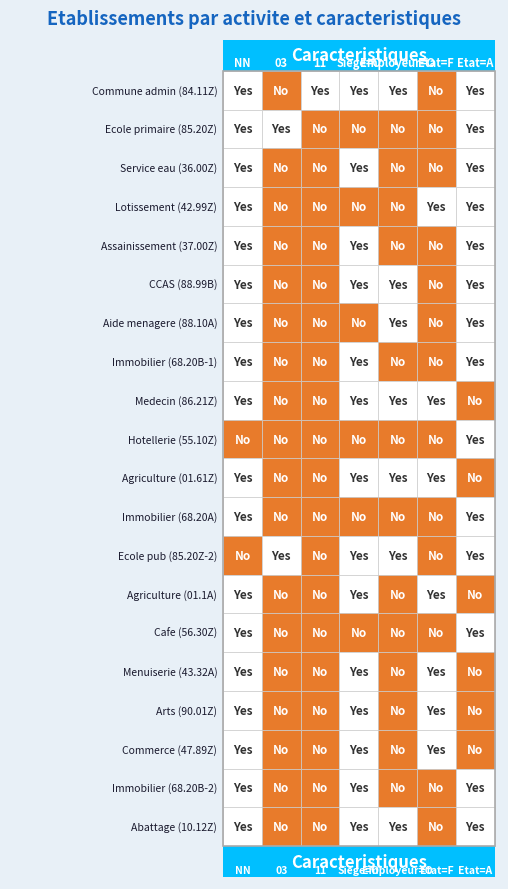

Which series has the largest range (max minus min)?

84.11Z